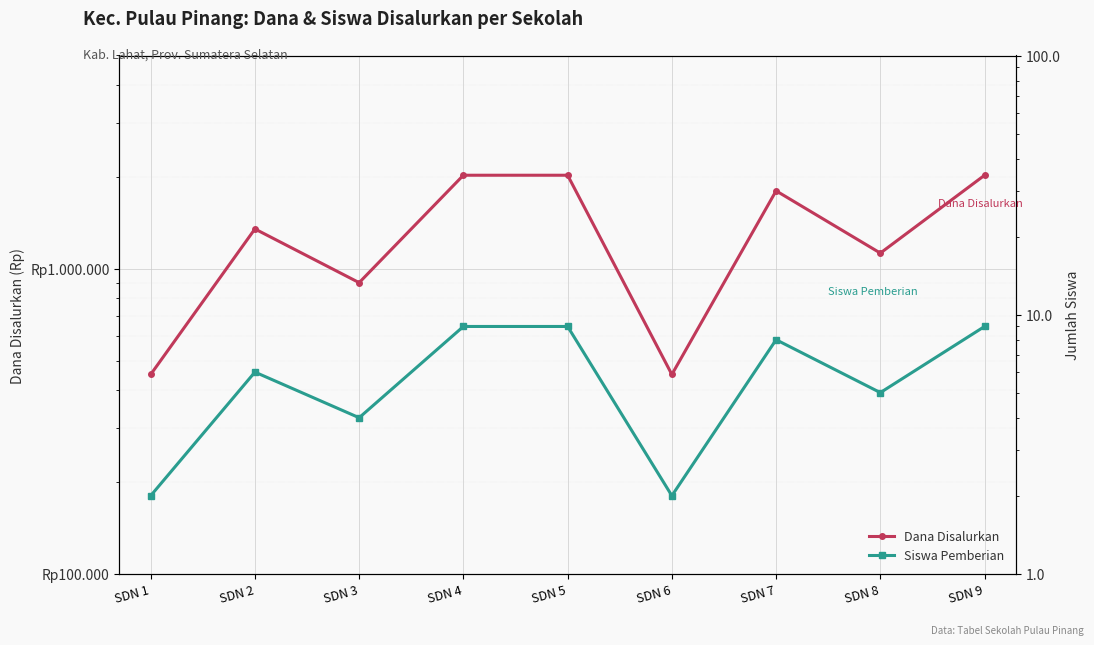

The Siswa Pemberian series shows 9 at SDN 9. True or false?

True